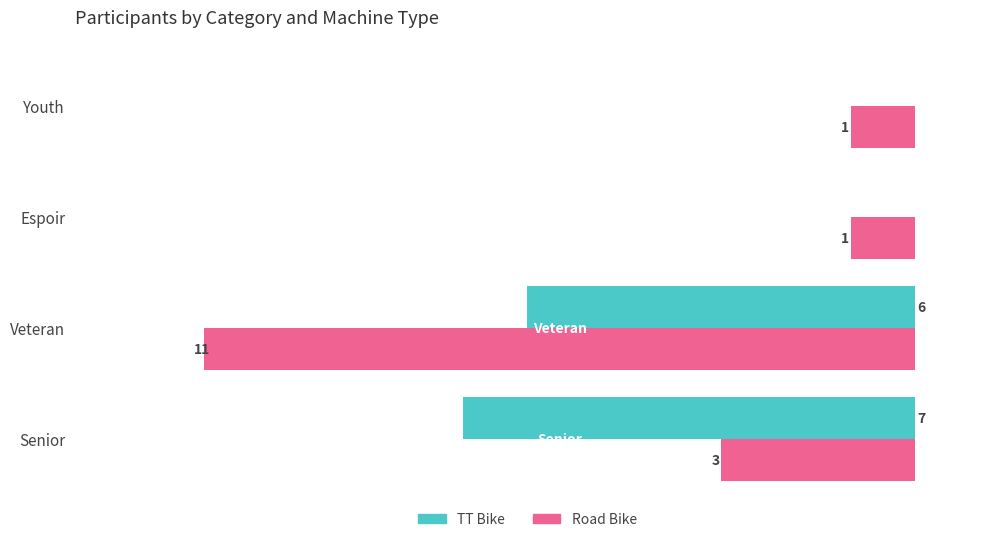

What is the value of the Road Bike bar at the 2nd from the left?

11